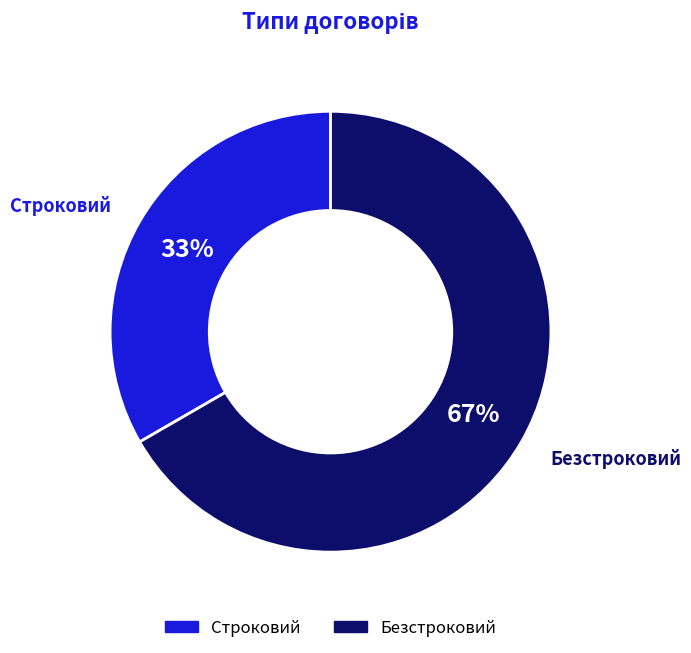

Do Строковий and Безстроковий together represent more than half of the pie?

Yes